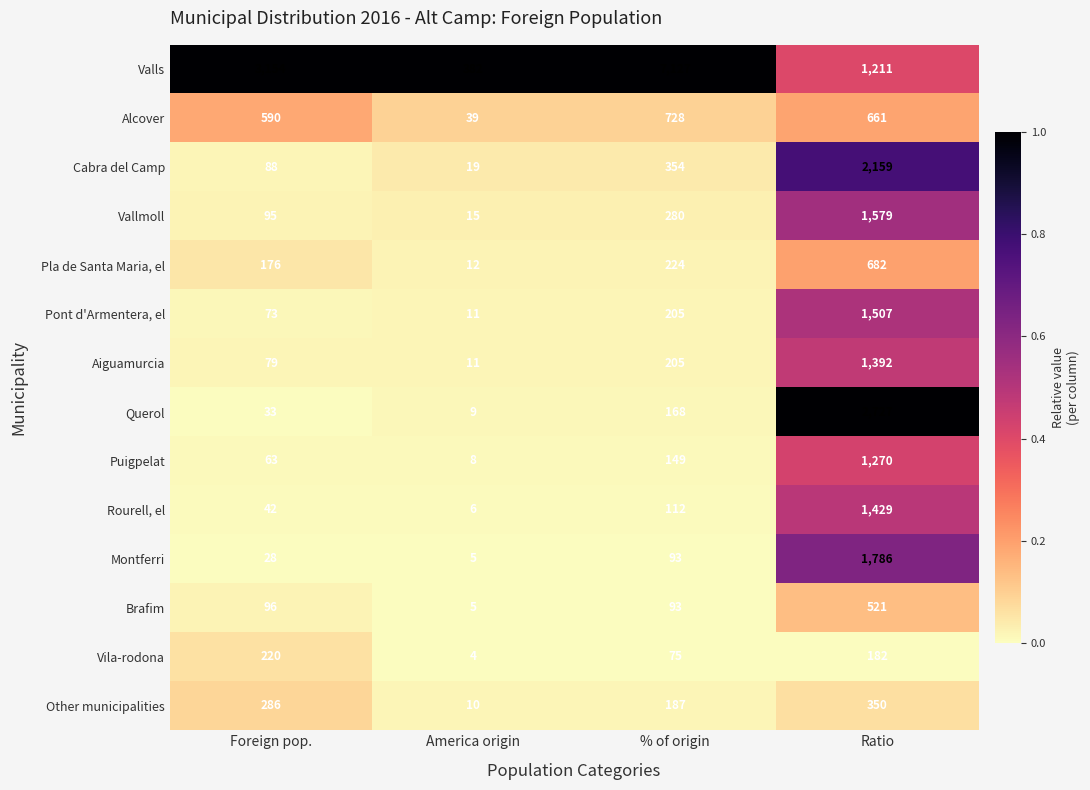

Rank the series at Foreign pop. from lowest to highest value.

Montferri, Querol, Rourell, el, Puigpelat, Pont d'Armentera, el, Aiguamurcia, Cabra del Camp, Vallmoll, Brafim, Pla de Santa Maria, el, Vila-rodona, Other municipalities, Alcover, Valls